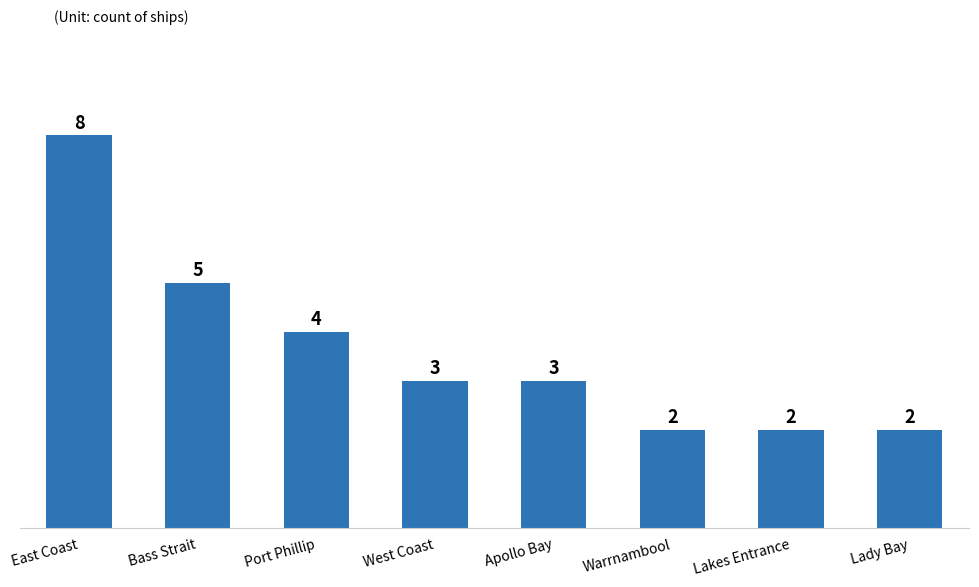

Which has a higher value, Port Phillip or Warrnambool?

Port Phillip